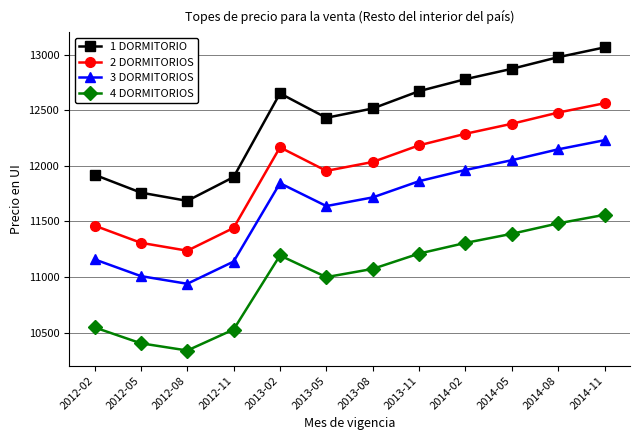

Reading left to right, extract all data points from this chart.

1 DORMITORIO: 11921	11760	11686	11900	12654	12434	12518	12674	12782	12875	12980	13068
2 DORMITORIOS: 11463	11308	11237	11442	12168	11956	12036	12186	12290	12380	12481	12565
3 DORMITORIOS: 11159	11008	10939	11139	11845	11639	11717	11863	11964	12052	12150	12232
4 DORMITORIOS: 10546	10403	10338	10527	11194	10999	11073	11211	11307	11389	11483	11560